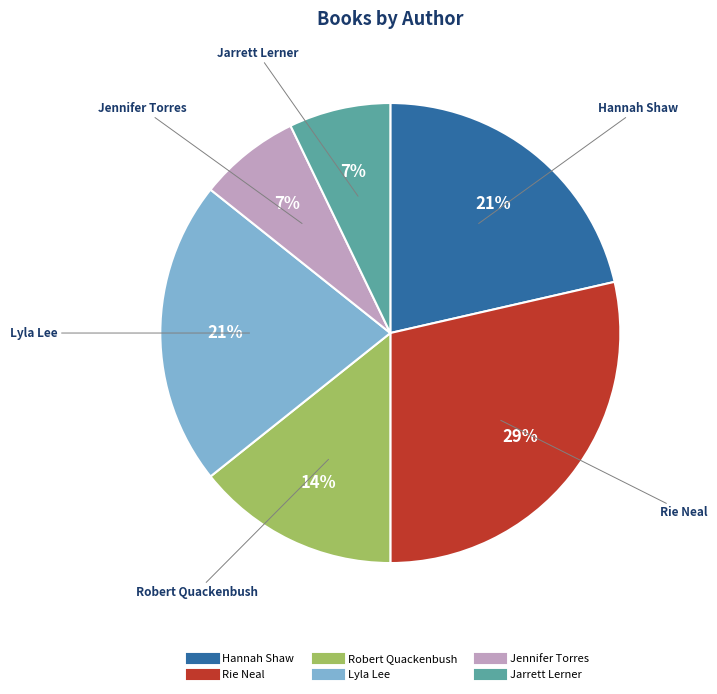

Is there any slice that represents more than half of the pie?

No